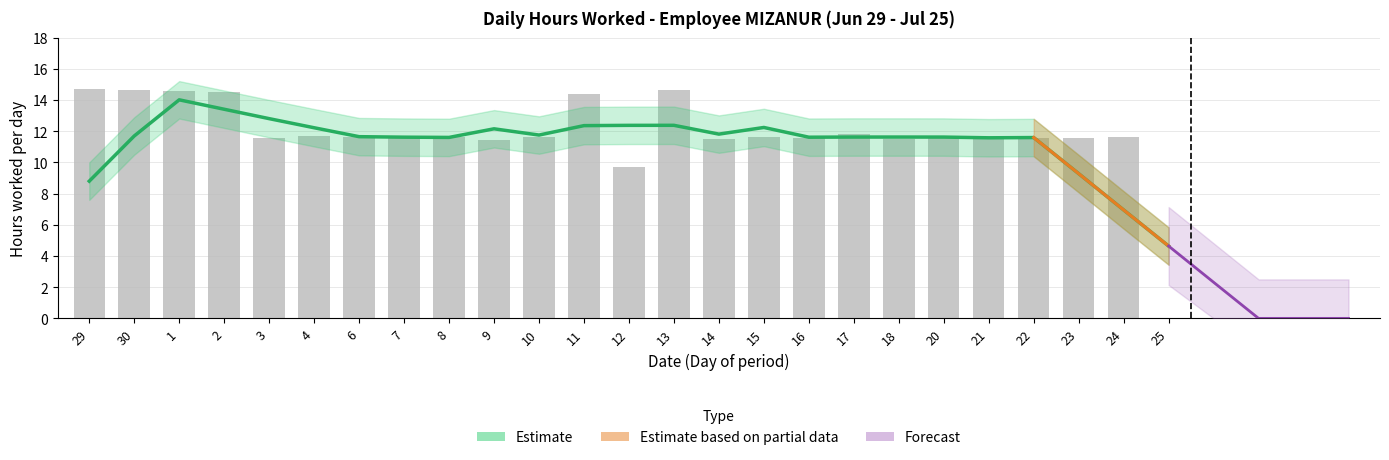

What is the value of the 15th bar from the left?

11.5